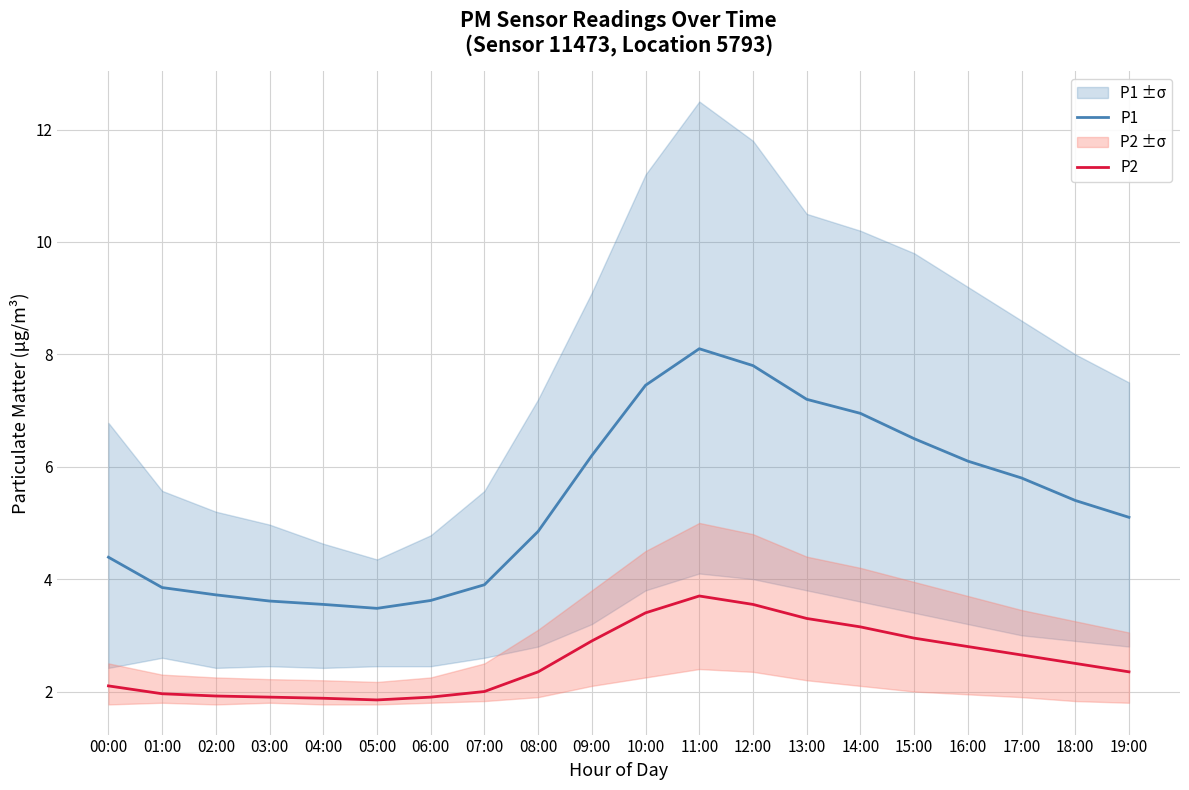

What is the label of the 17th point from the right?

03:00